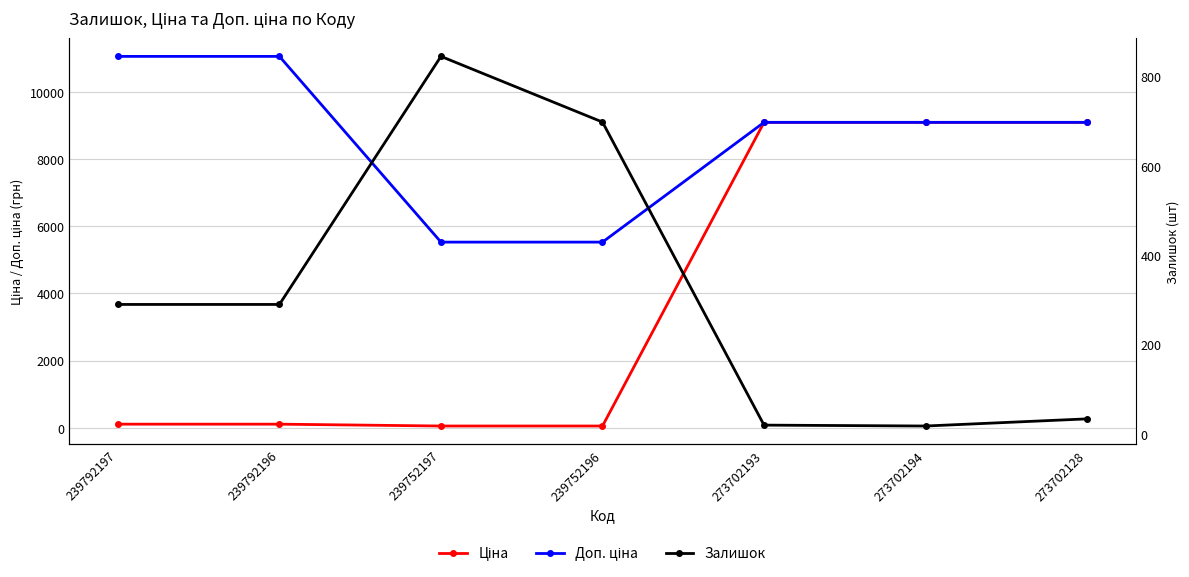

List the labels in order of Залишок value, largest first.

239752197, 239752196, 239792197, 239792196, 273702128, 273702193, 273702194